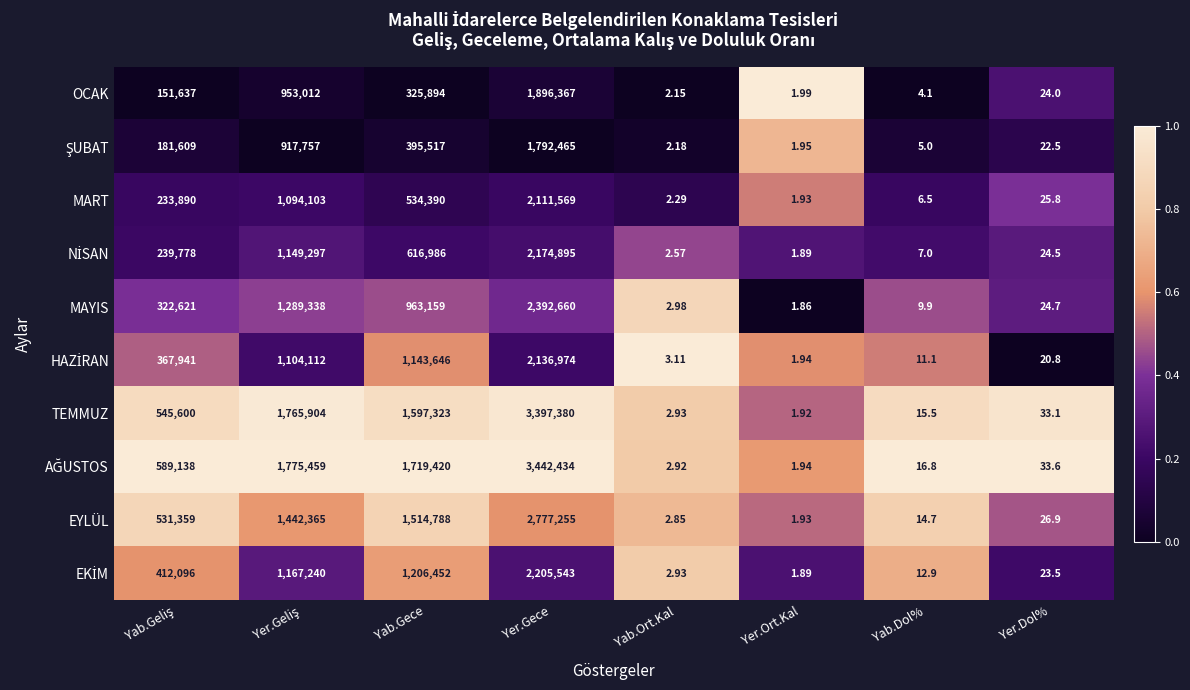

Which label corresponds to the largest value in the chart?

Yer.Gece